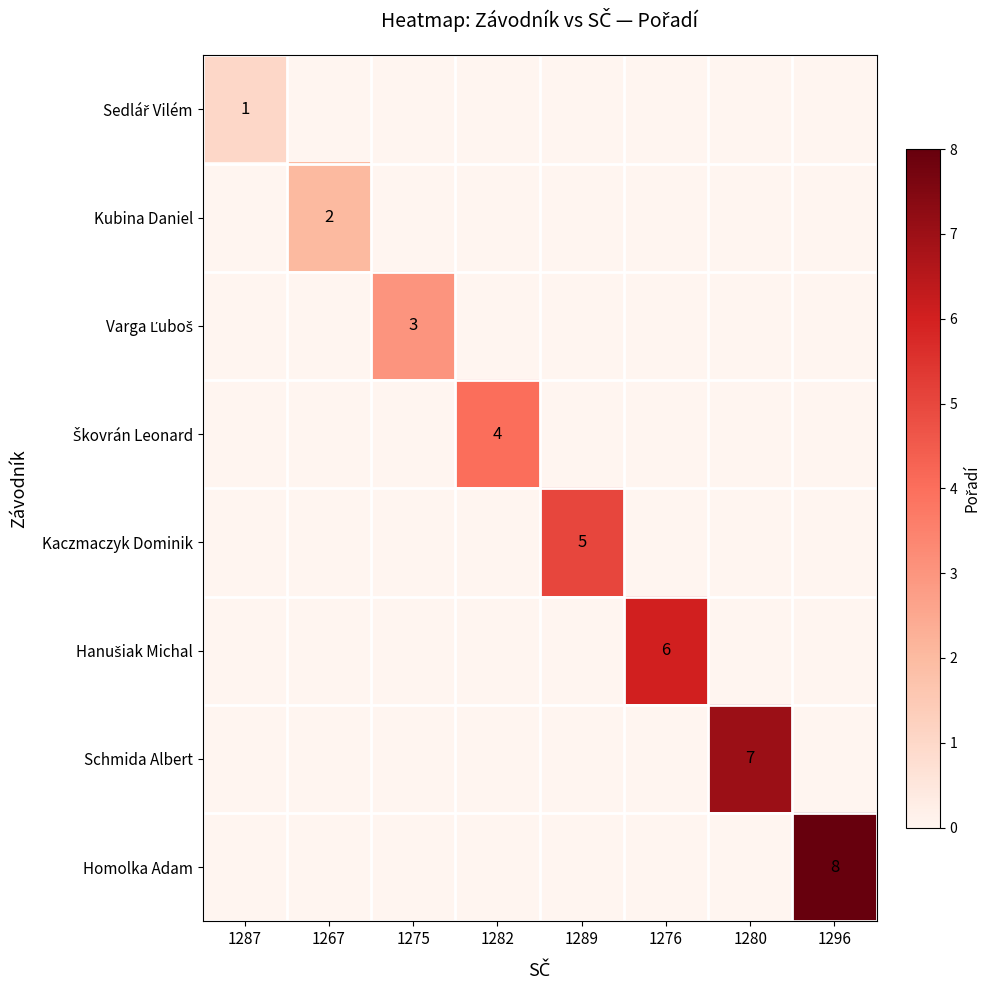

What is the smallest value displayed?

1.0